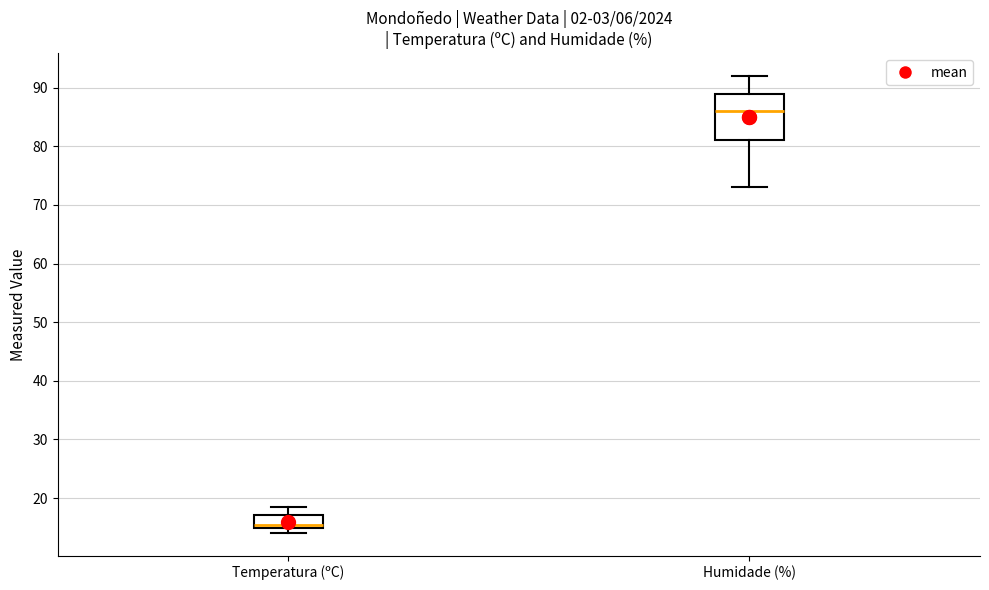

Reading left to right, transcribe this box plot: for each box, give where its median line is, the range the box spans, and where its two whiskers end, as read against the y-axis. The values are not printed on the chart, so give them approximately, as read against the axis.

Temperatura (ºC): median 15 (just above the box's lower edge), box 15 to 17, whiskers 14 to 19
Humidade (%): median 86, box 81 to 89, whiskers 73 to 92